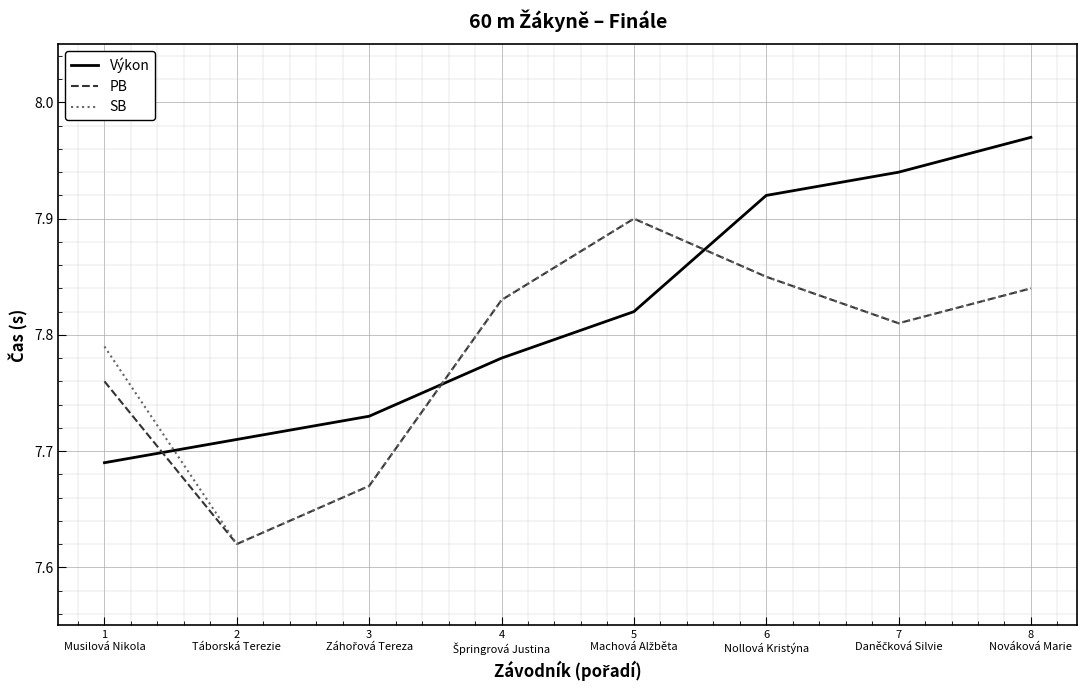

What is the difference between the second highest and minimum values in the SB series?

0.2